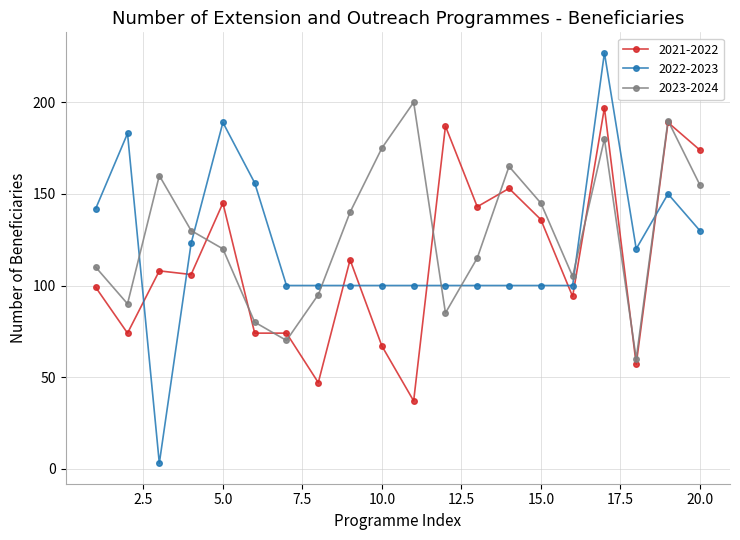

How many times do 2023-2024 and 2022-2023 cross each other?

7